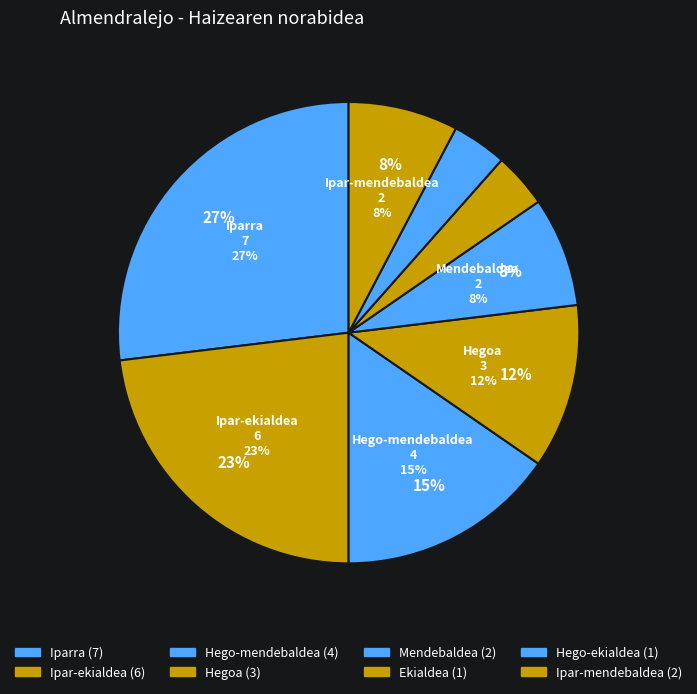

How many slices are in this pie chart?

8